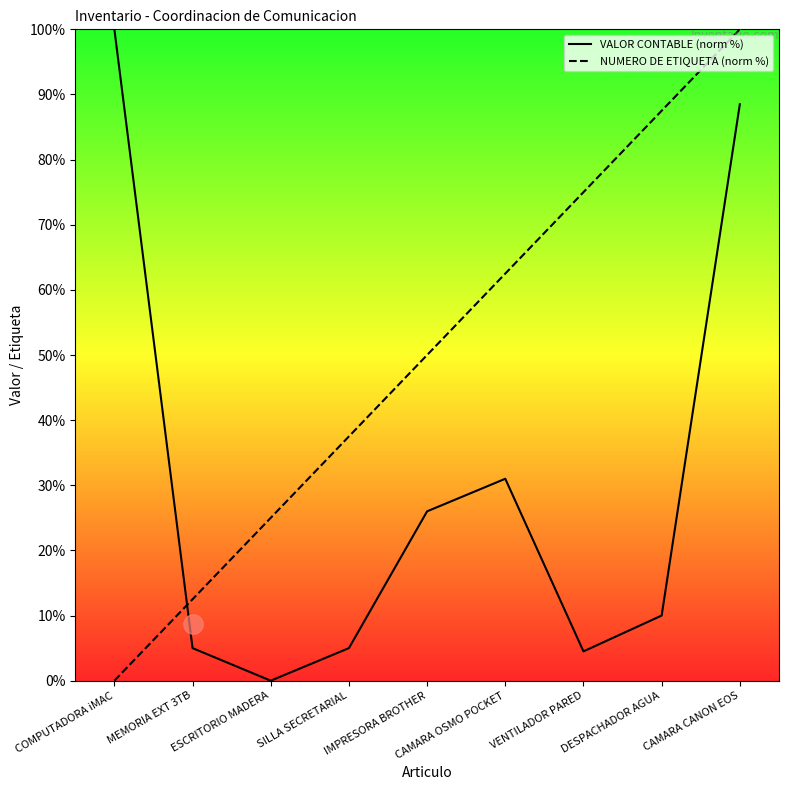

What is the difference between the maximum and minimum values in the VALOR CONTABLE (norm %) series?

100.0